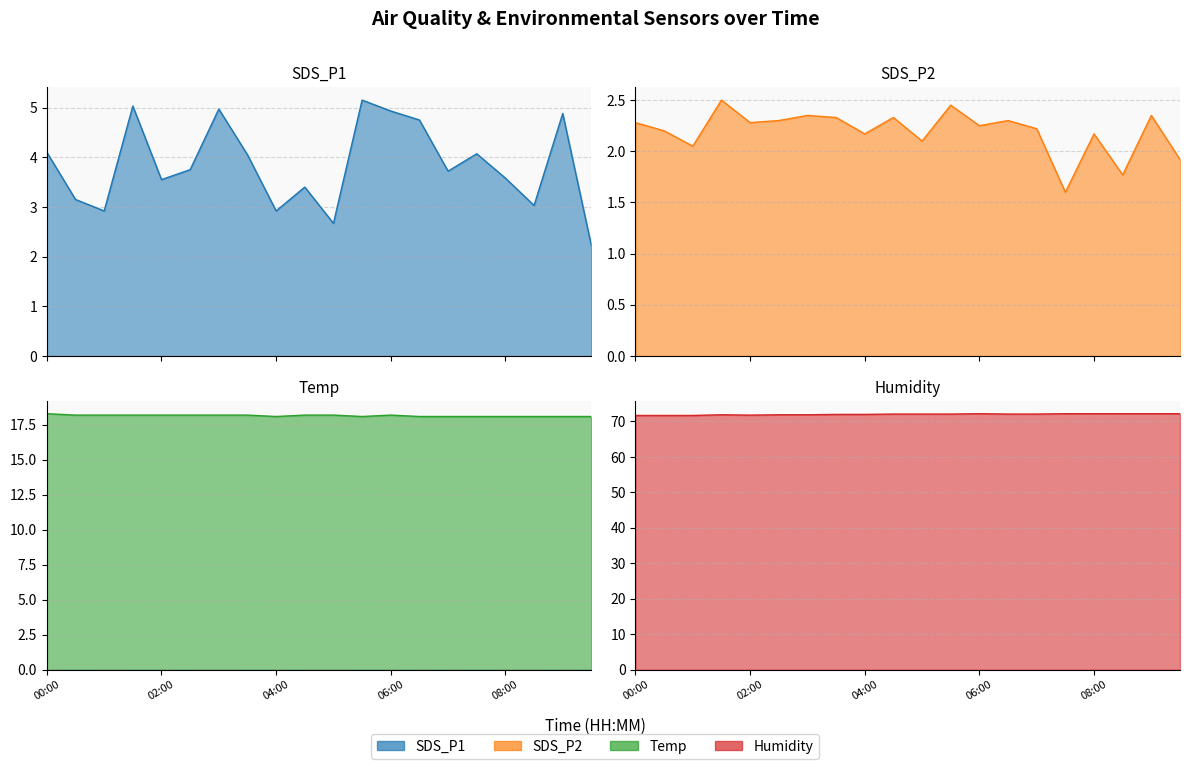

At which label does Temp reach its peak?

00:00